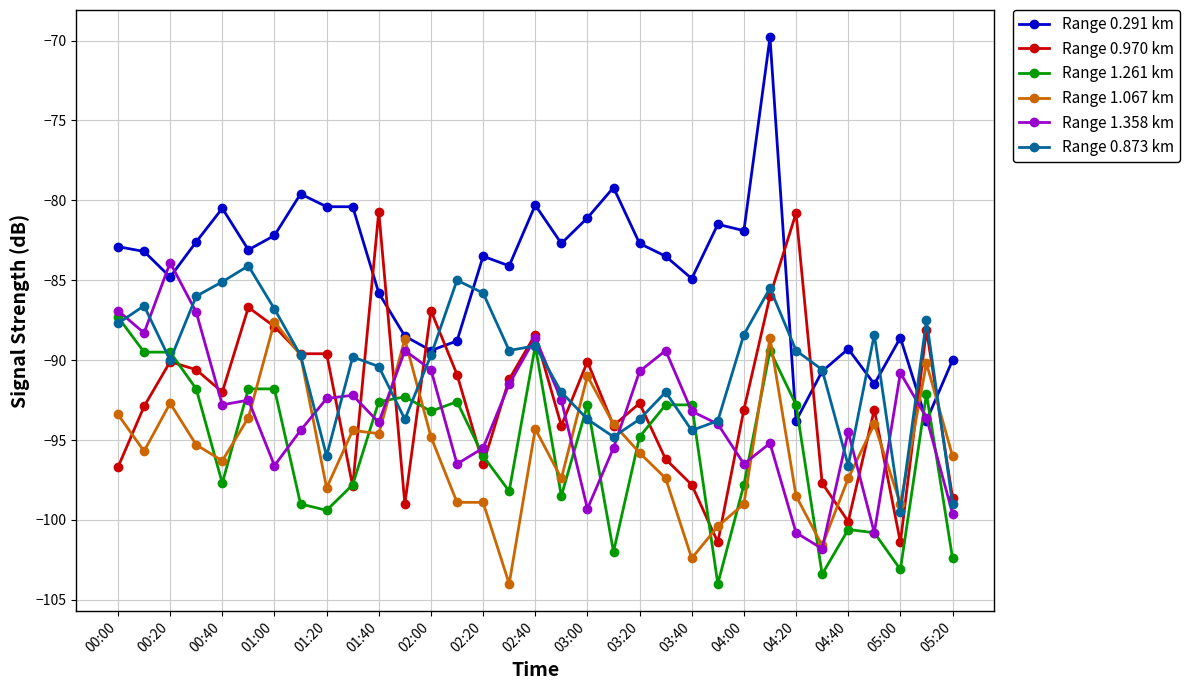

What is the difference between the second highest and second lowest values in the Range 1.261 km series?

14.3